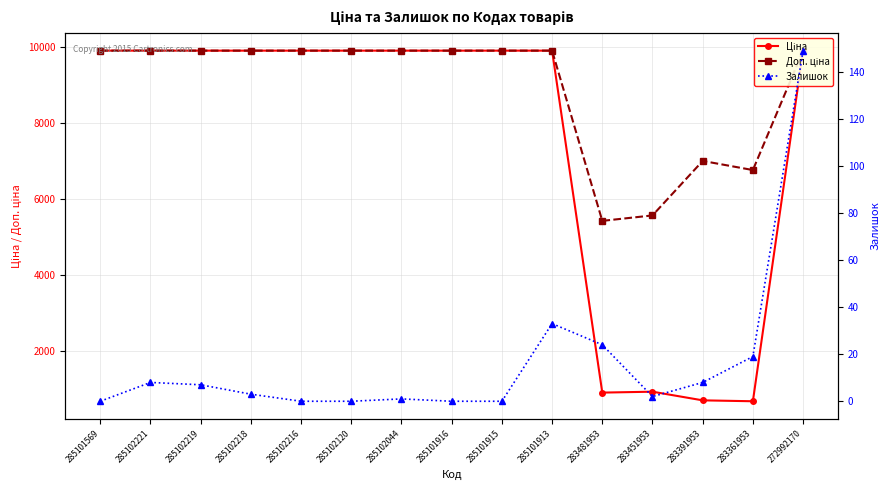

How many interior local valleys does the Доп. ціна series have?

2